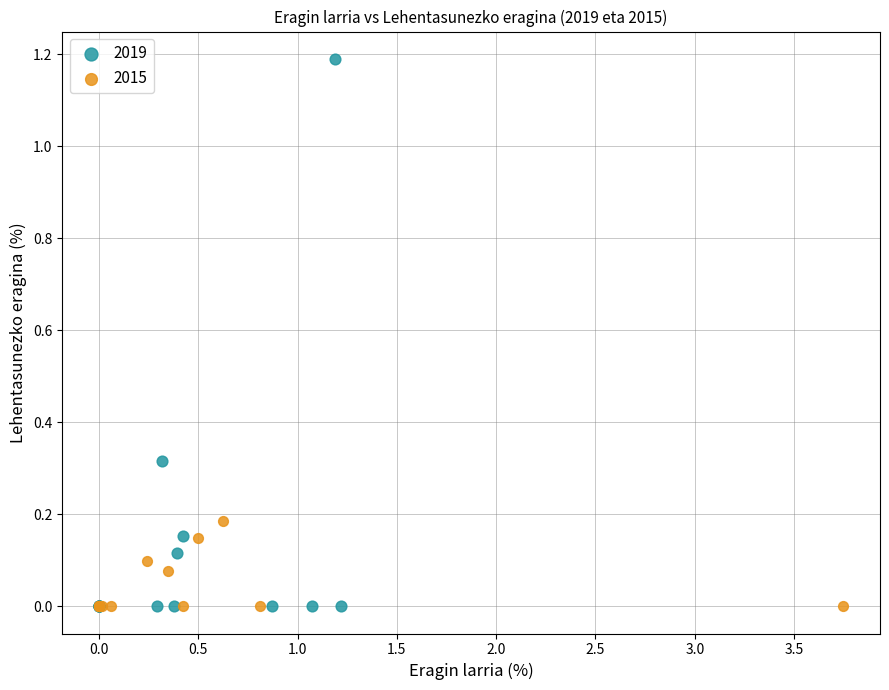

Which series has the largest Y range (max minus min)?

2019